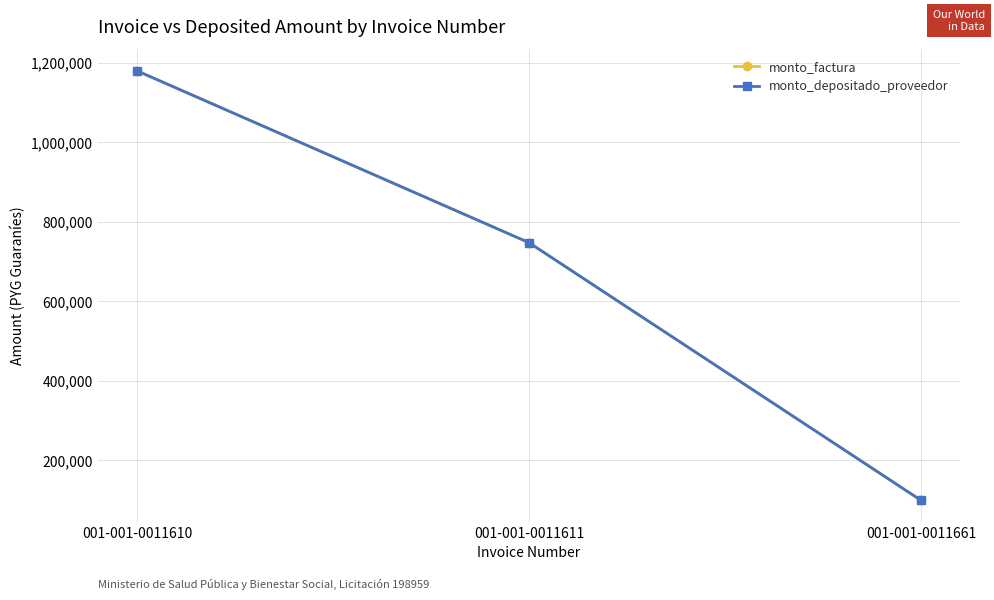

What is the approximate value of monto_depositado_proveedor at 001-001-0011610?

1179000